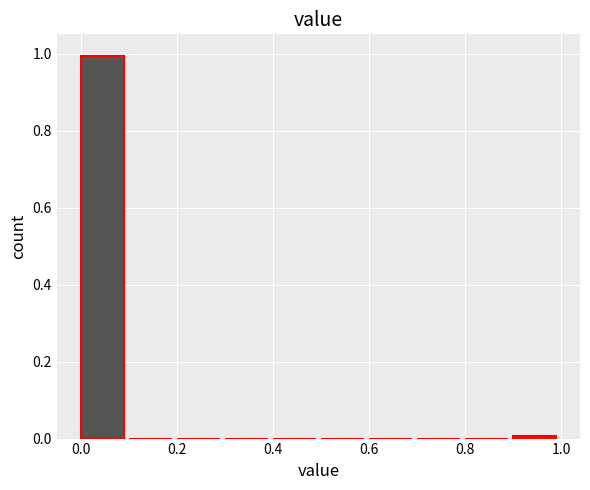

Reading left to right, list every bar in this chart as the range it spans on the x-axis followed by its height. The values are not printed on the chart, so give them approximately, as read against the axis.

0.0 to 0.1: 1
0.1 to 0.2: 0
0.2 to 0.3: 0
0.3 to 0.4: 0
0.4 to 0.5: 0
0.5 to 0.6: 0
0.6 to 0.7: 0
0.7 to 0.8: 0
0.8 to 0.9: 0
0.9 to 1.0: under 0.02